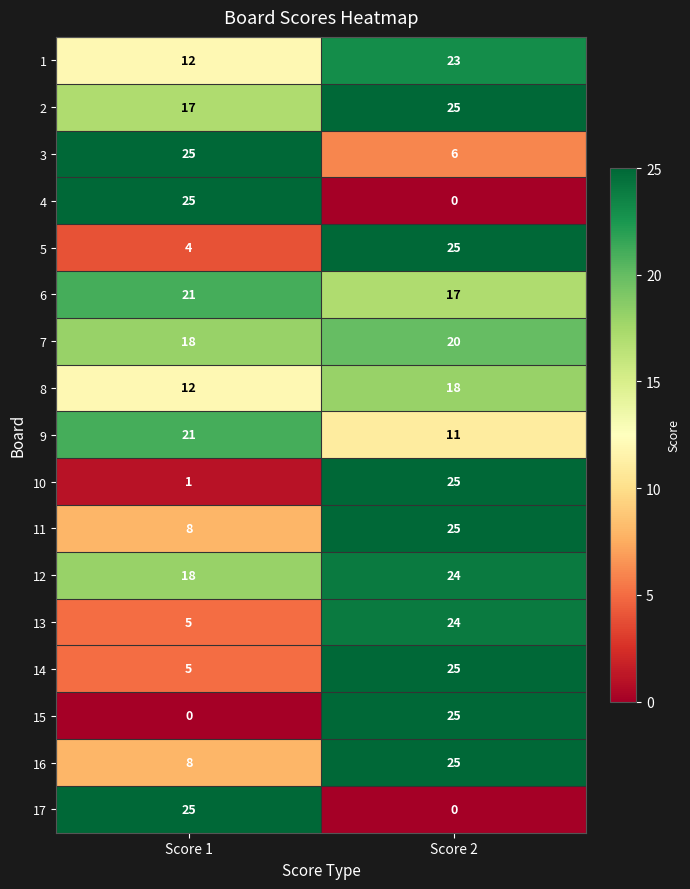

At how many categories does at least one series exceed 12?

2